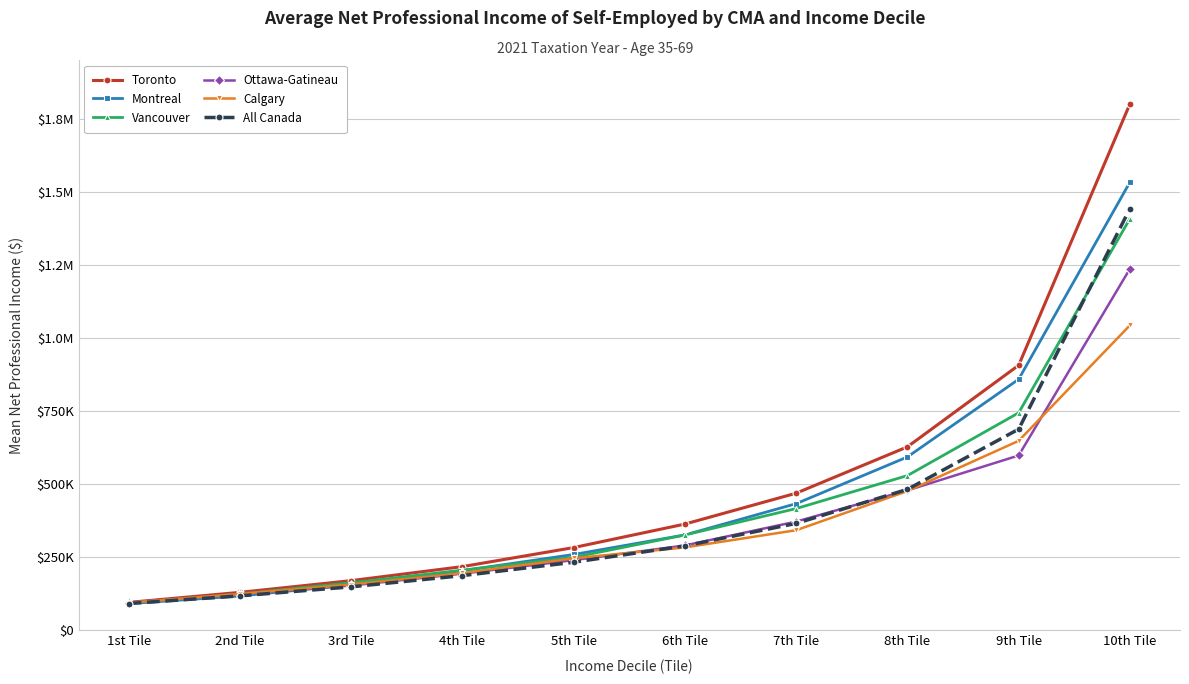

Is this an area chart (filled region under the line)?

No